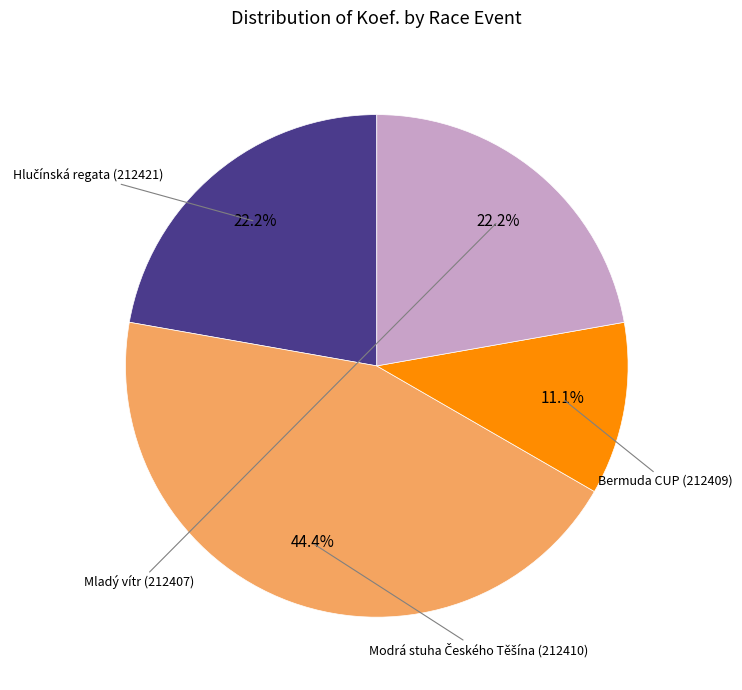

To the nearest percent, what is the difference between the Bermuda CUP (212409) and Mladý vítr (212407) slice percentages?

11%